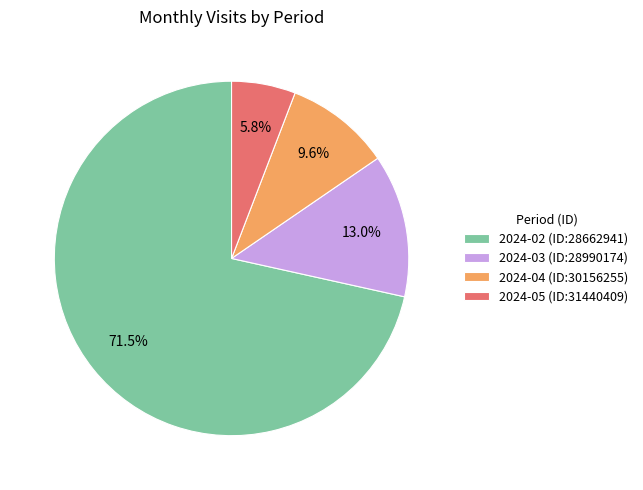

To the nearest percent, what is the difference between the 2024-04 (ID:30156255) and 2024-02 (ID:28662941) slice percentages?

62%